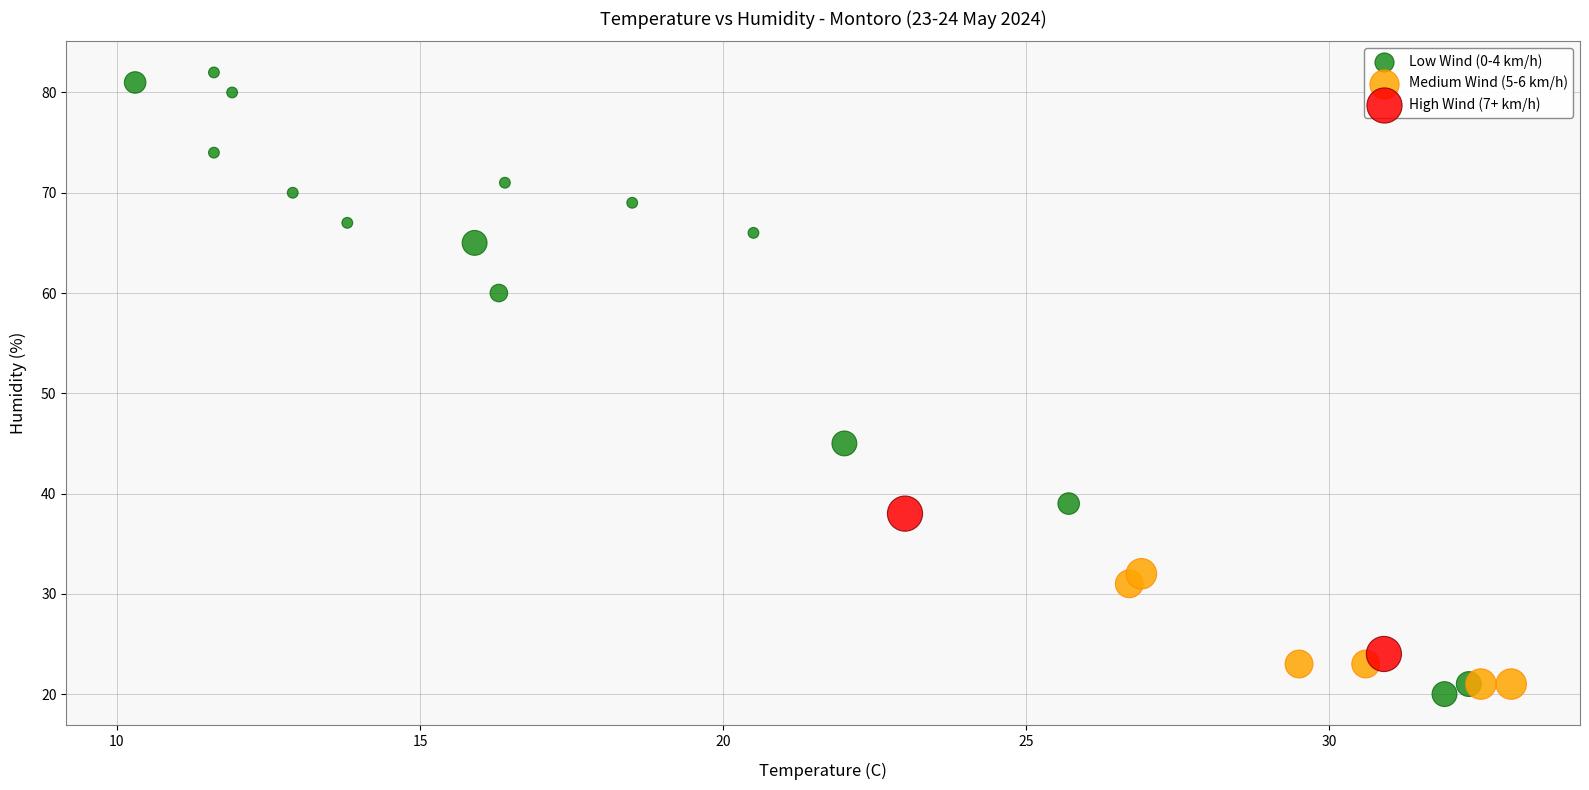

Which series reaches the minimum Y coordinate?

Low Wind (0-4 km/h)